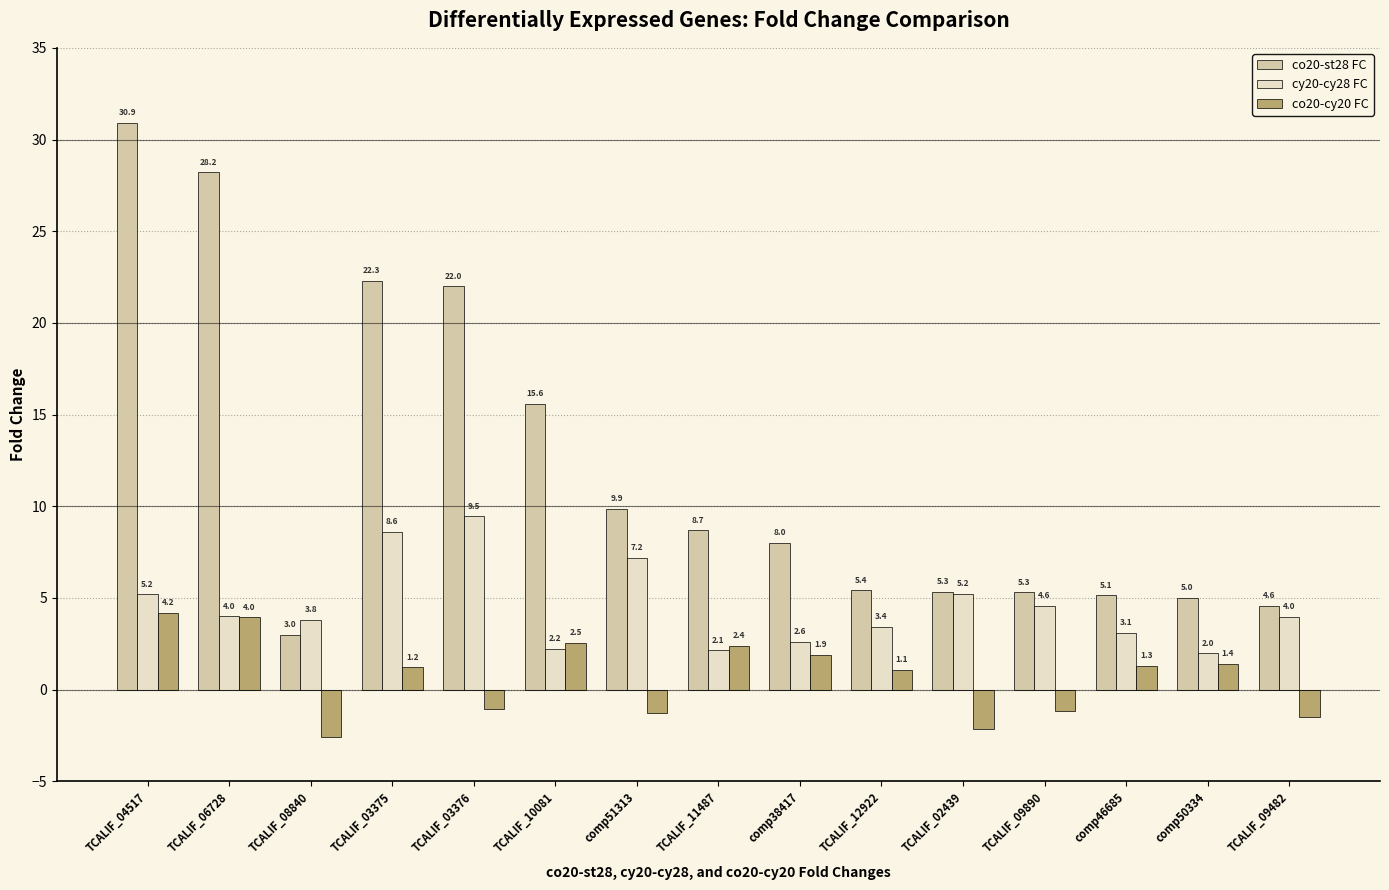

What is the difference between the maximum and minimum values in the co20-st28 FC series?

27.9